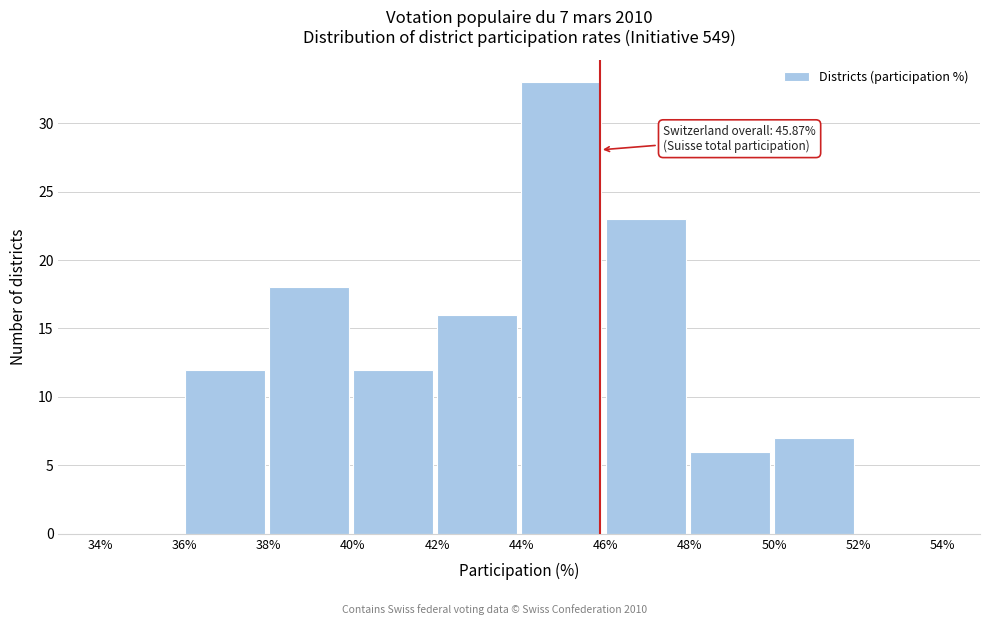

Which range on the x-axis has the tallest bar?

44% to 46%